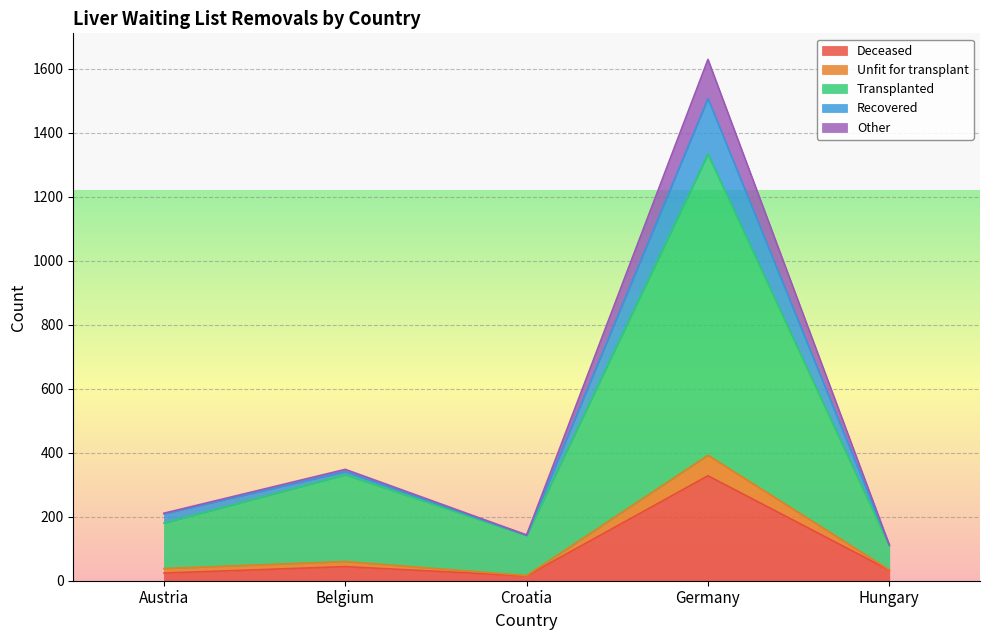

What is the difference between the maximum and minimum values in the Deceased series?

313